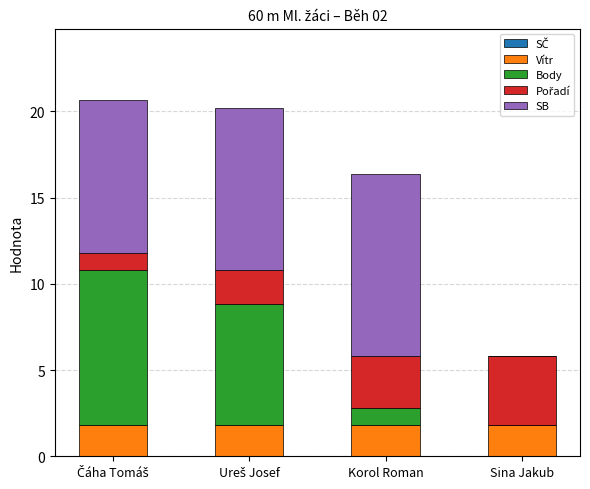

What is the highest value of the Vítr series?

1.8